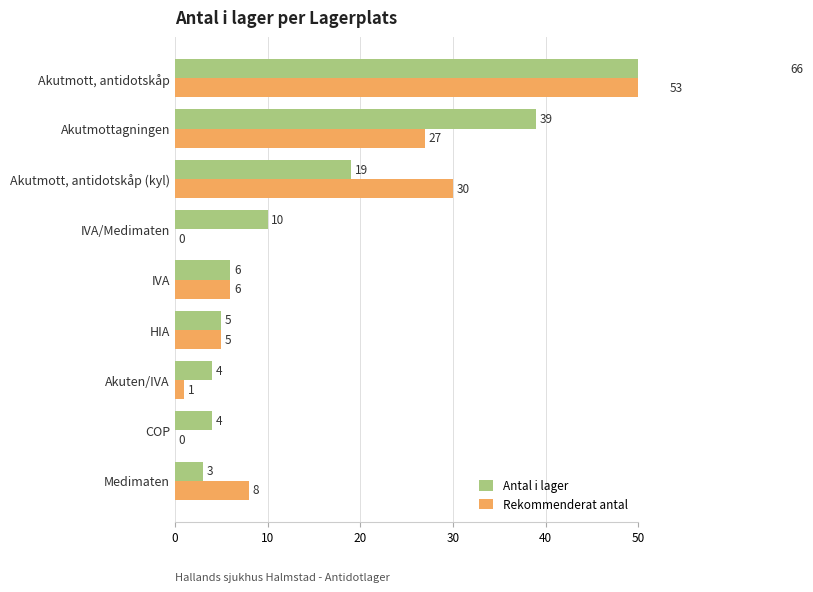

How many data points in Rekommenderat antal are above 6?

4